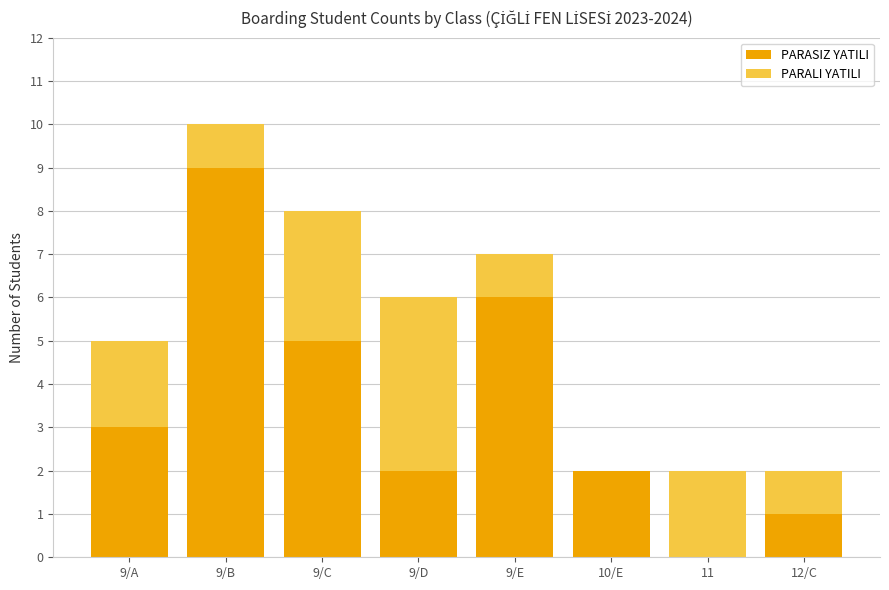

At which category is the sum across all series the highest?

9/B